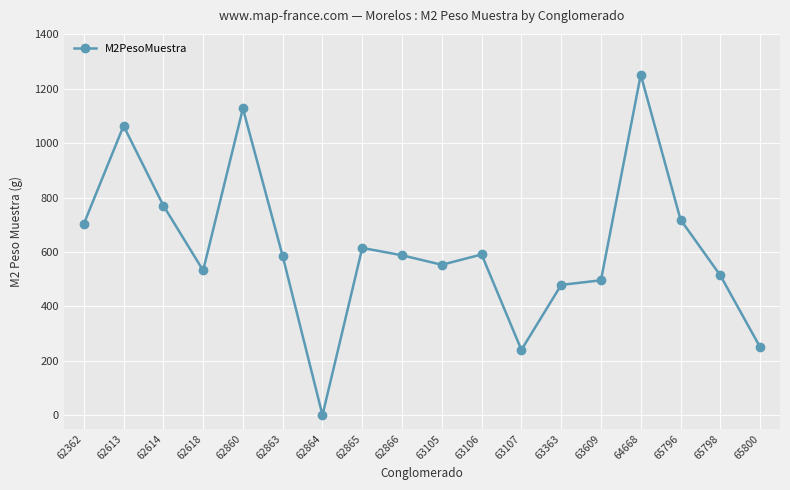

How many points are lower than both their immediate neighbors (excluding endpoints)?

4